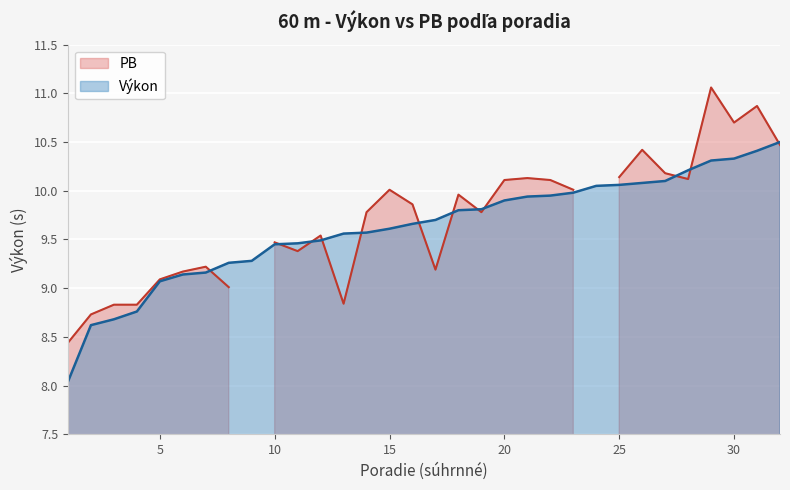

List the labels in order of value, largest first.

32, 31, 30, 29, 28, 27, 26, 25, 24, 23, 22, 21, 20, 19, 18, 17, 16, 15, 14, 13, 12, 11, 10, 9, 8, 7, 6, 5, 4, 3, 2, 1